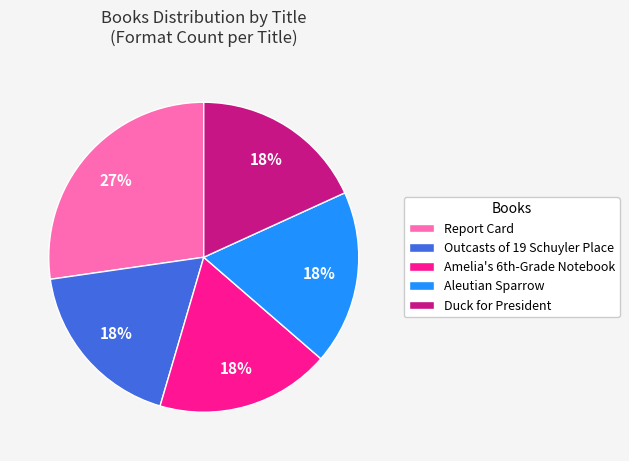

To the nearest percent, what percentage of the pie is Aleutian Sparrow?

18%